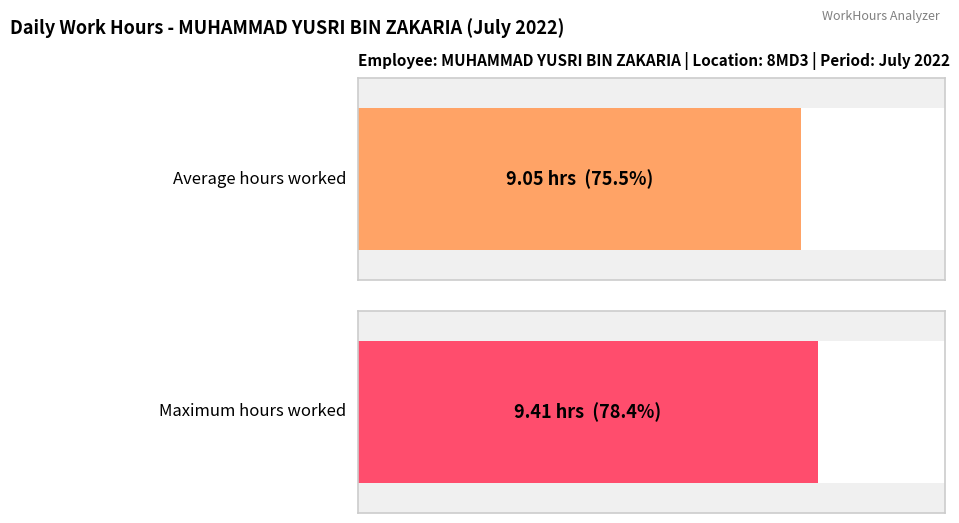

Approximately how many times larger is the value at 8 compared to 14?

1.0